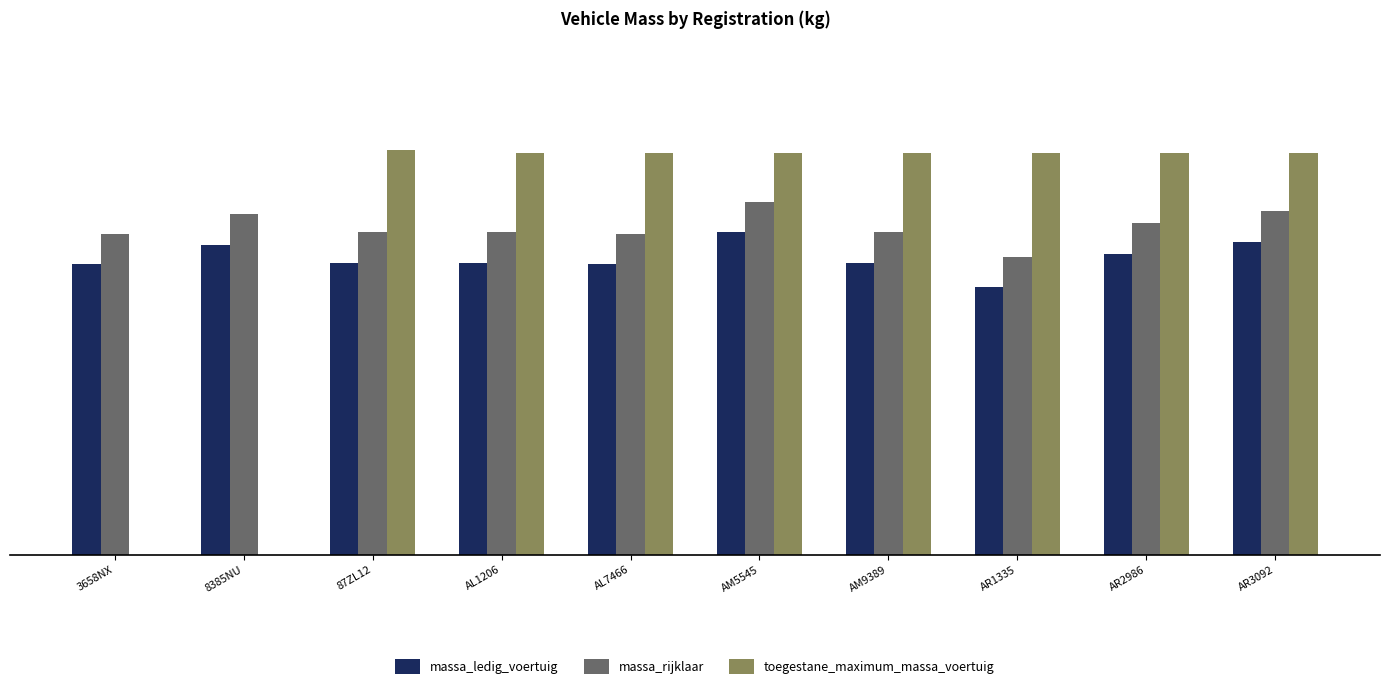

Which category has the highest value in the toegestane_maximum_massa_voertuig series?

87ZL12